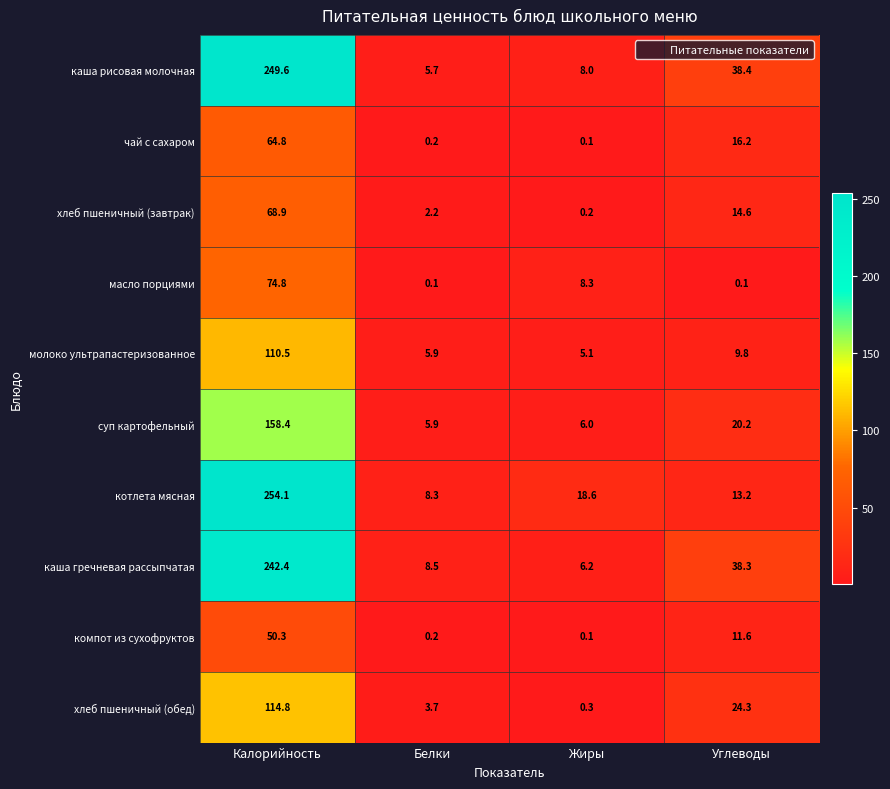

What is the average value of the хлеб пшеничный (завтрак) series?

21.5